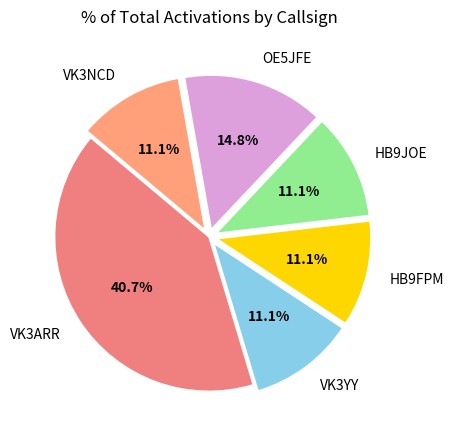

True or false: VK3YY accounts for 16% of the total.

False